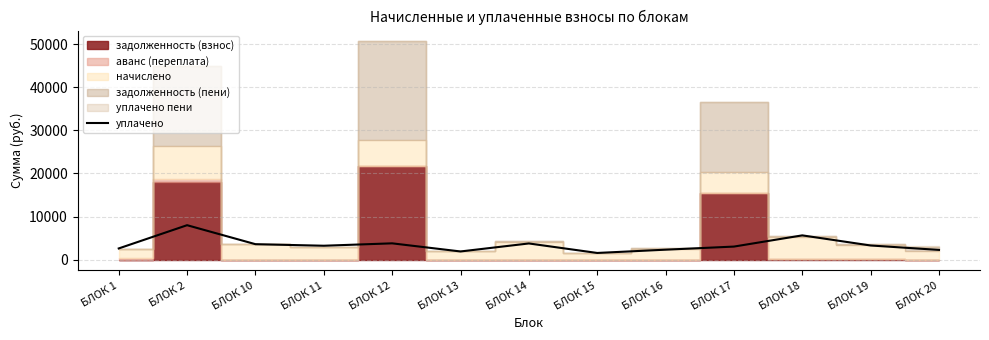

Does the chart display data point markers on the line(s)?

No